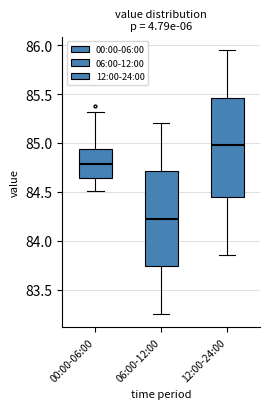

Which box has the lowest median line?

06:00-12:00